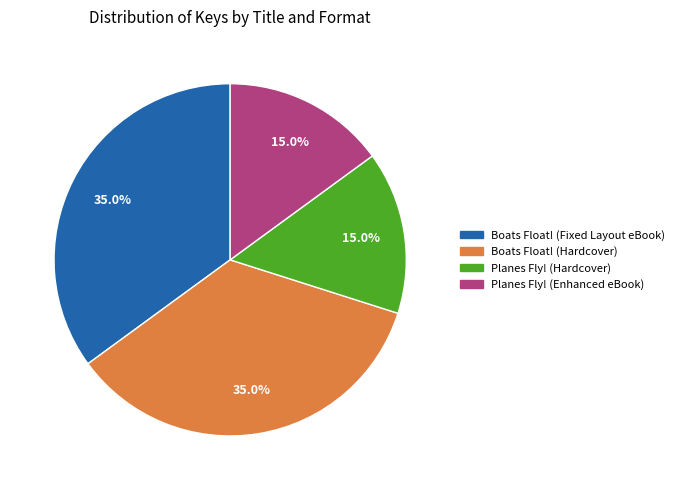

True or false: Boats Float! (Fixed Layout eBook) accounts for 35% of the total.

True